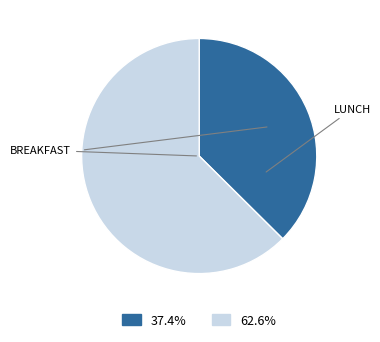

How many slices are in this pie chart?

2